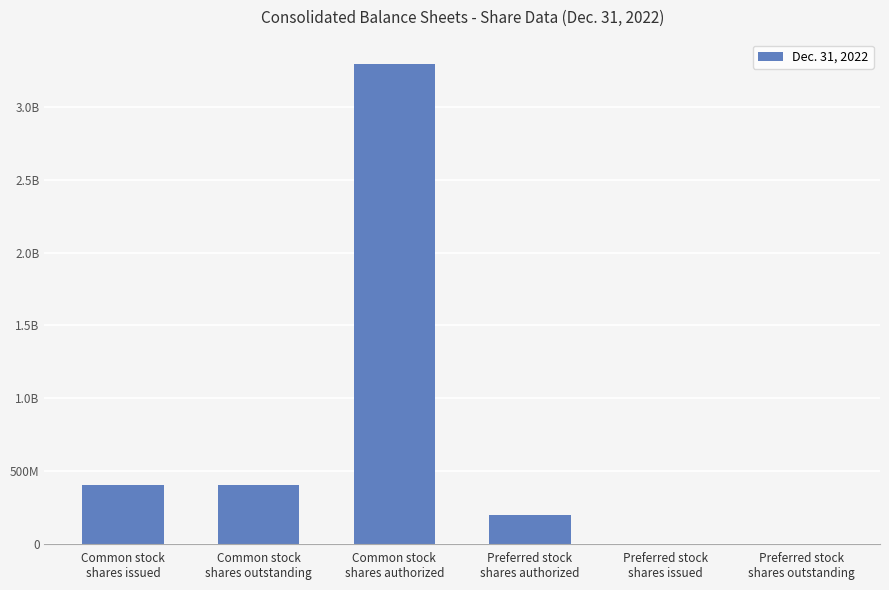

Are the bars grouped side by side (vs. stacked)?

No